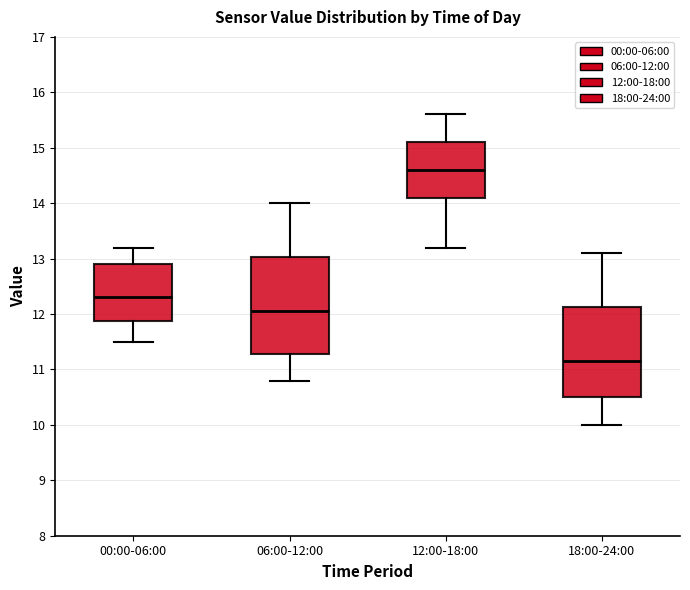

Where is the upper edge of the box for 18:00-24:00 on the y-axis? The values are not printed on the chart, so give them approximately, as read against the axis.

12.1